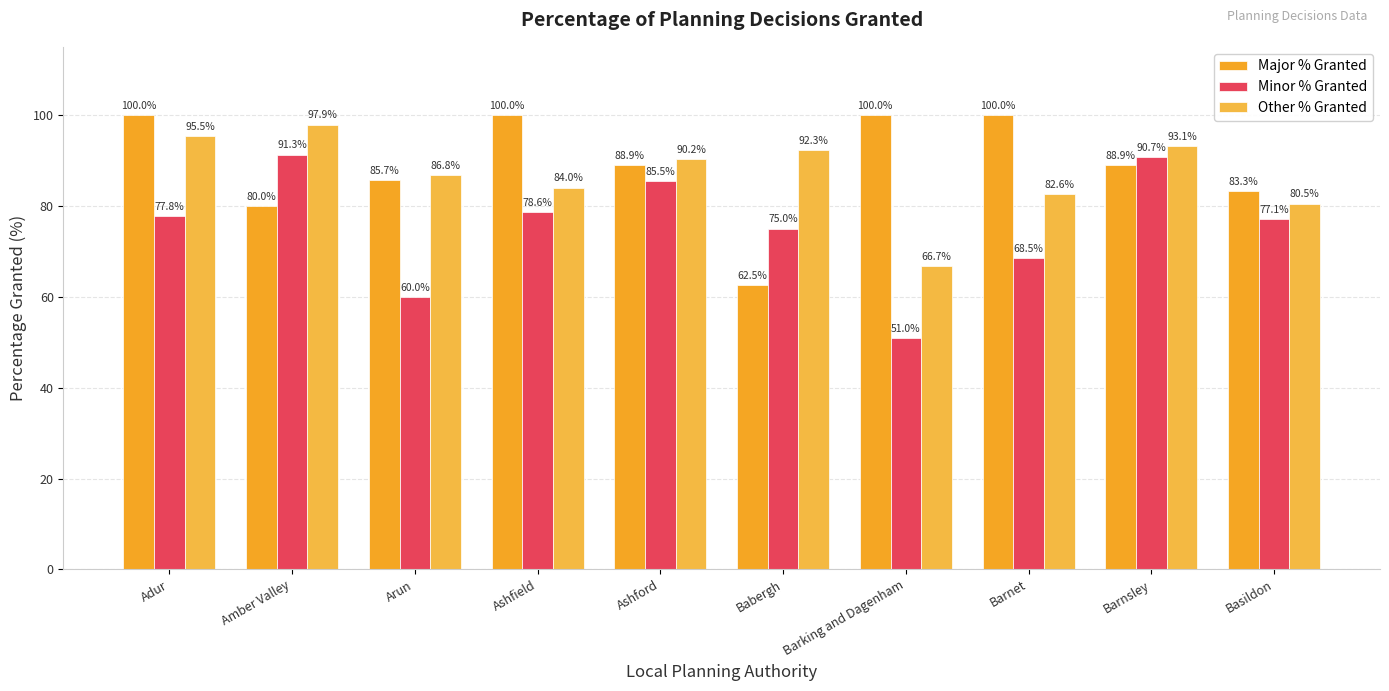

At Ashford, list the series in order from smallest to largest.

Minor % Granted, Major % Granted, Other % Granted